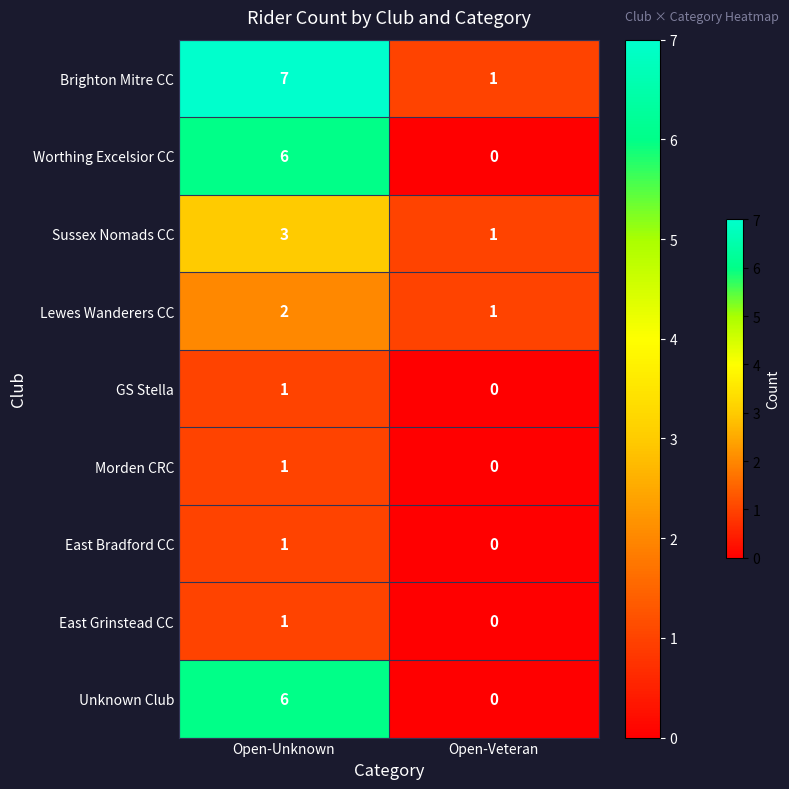

What is the difference between the highest and lowest values at Open-Unknown?

6